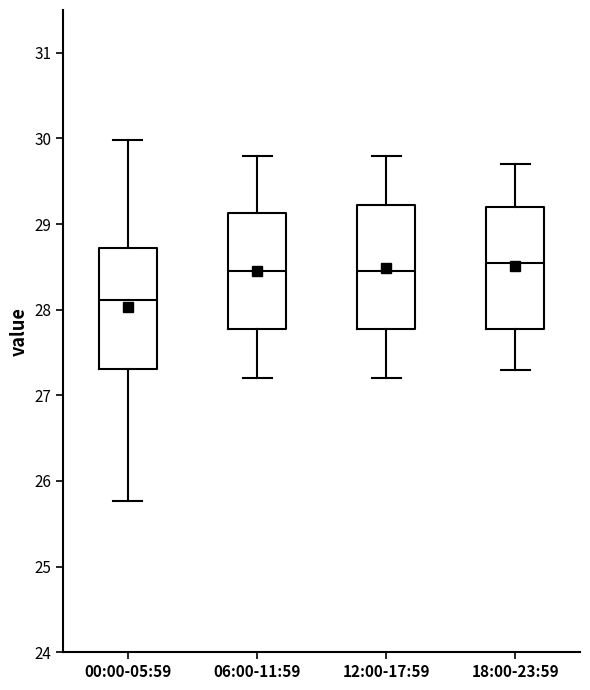

Reading left to right, read every box against the y-axis: the position of its median line, the range the box covers, and the ends of its whiskers. The values are not printed on the chart, so give them approximately, as read against the axis.

00:00-05:59: median 28.1, box 27.3 to 28.7, whiskers 25.8 to 30.0
06:00-11:59: median 28.5, box 27.8 to 29.1, whiskers 27.2 to 29.8
12:00-17:59: median 28.5, box 27.8 to 29.2, whiskers 27.2 to 29.8
18:00-23:59: median 28.6, box 27.8 to 29.2, whiskers 27.3 to 29.7